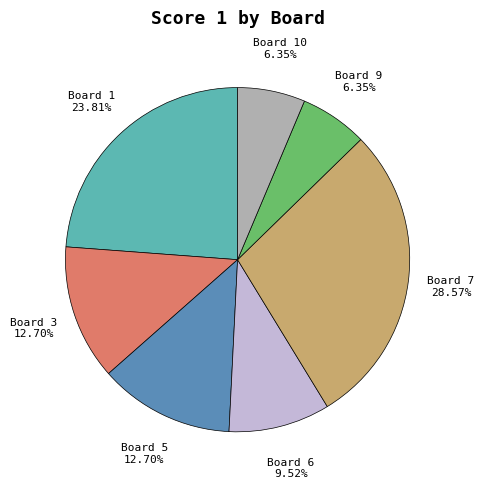

Is there a majority slice in this chart?

No